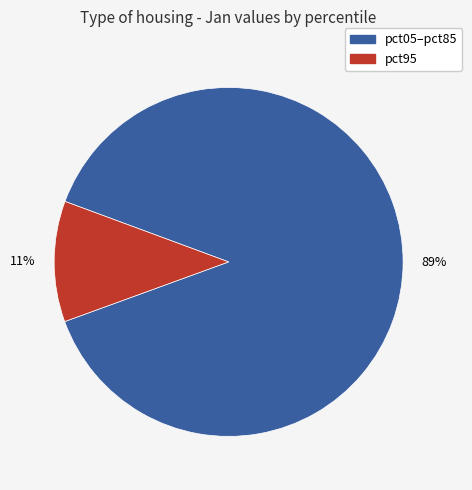

To the nearest percent, what portion does pct95 represent?

11%